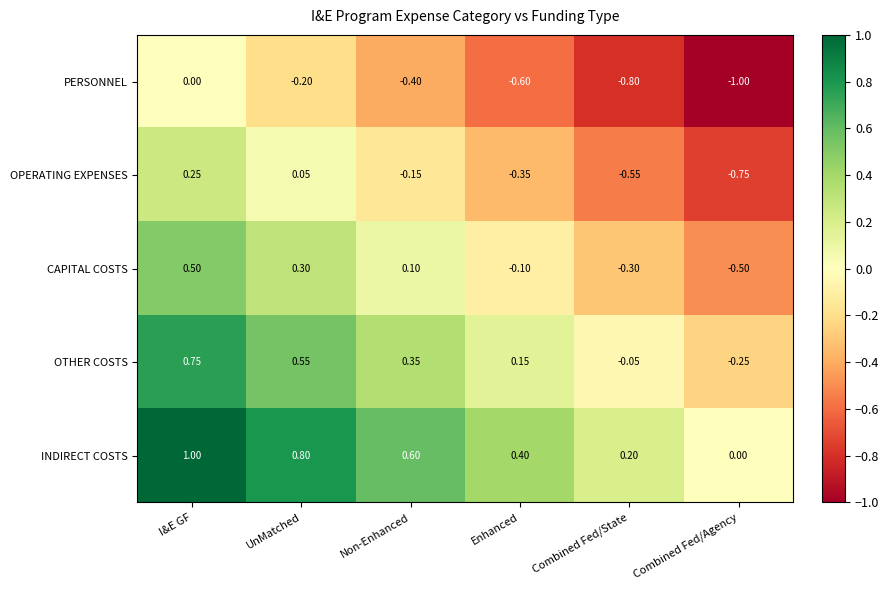

Where does the CAPITAL COSTS series first go above 0?

I&E GF